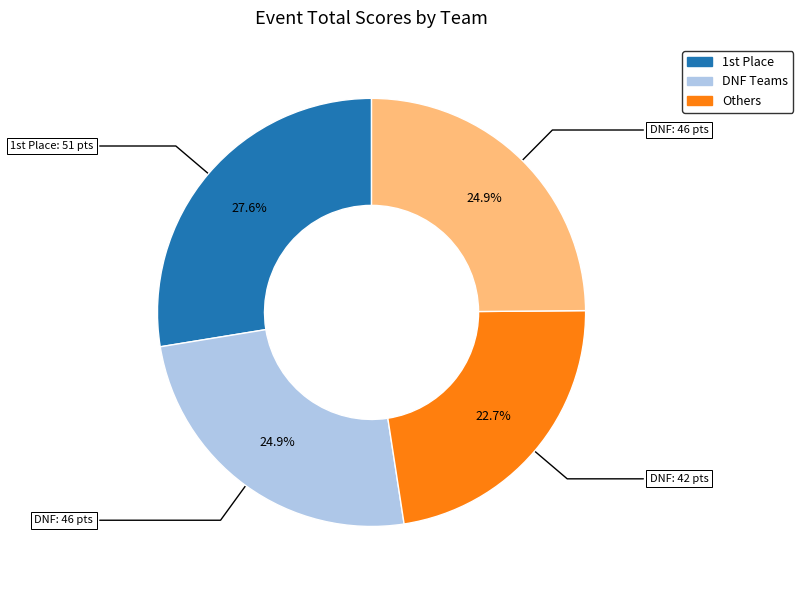

Is there any slice that represents more than half of the pie?

No